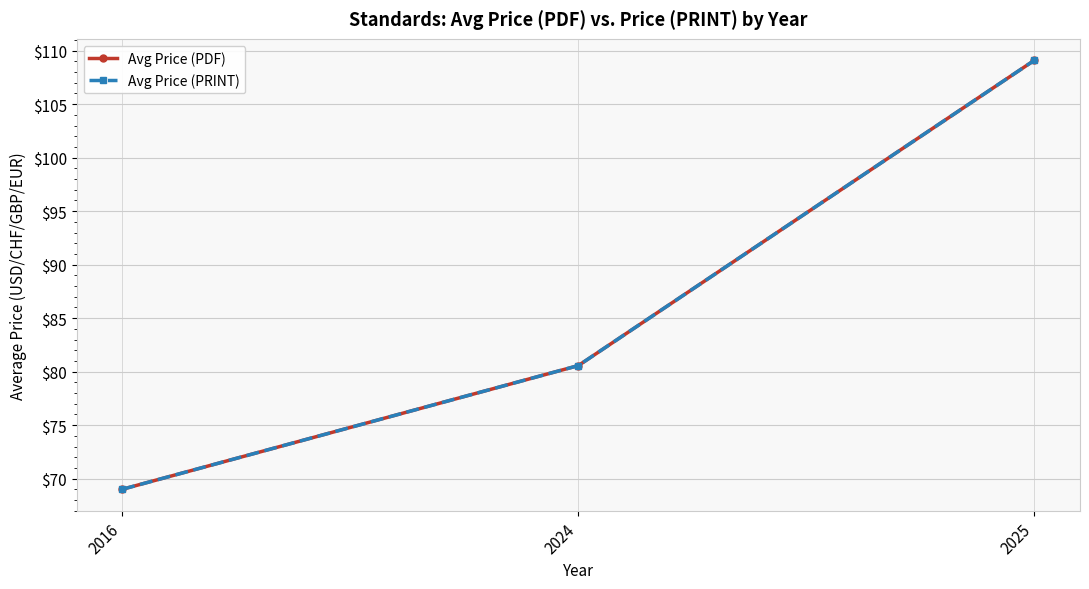

Is this an area chart (filled region under the line)?

No